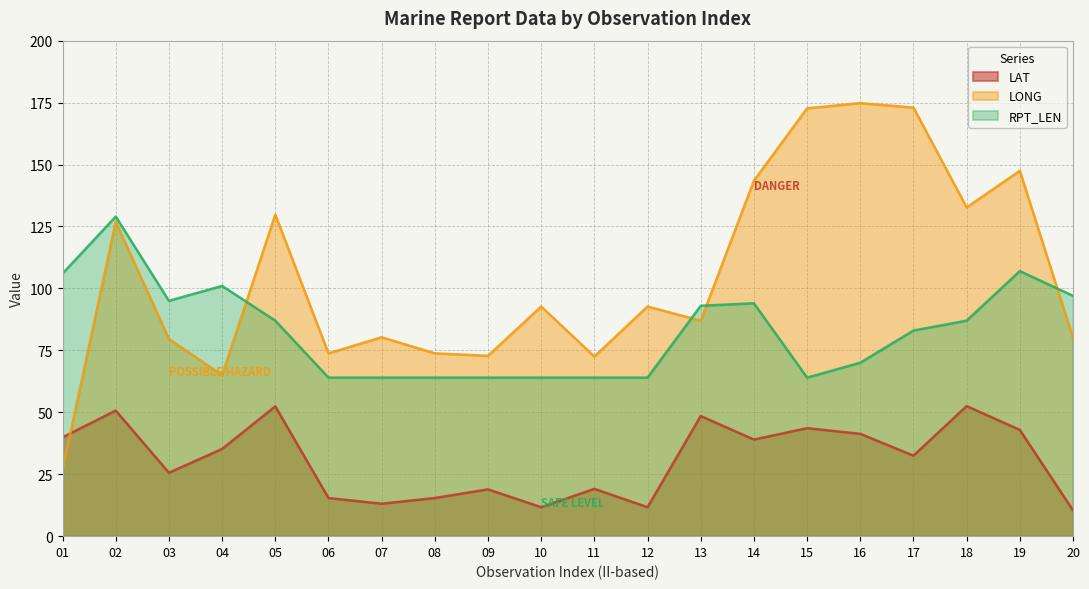

What is the difference between the second highest and minimum values in the RPT_LEN series?

43.0